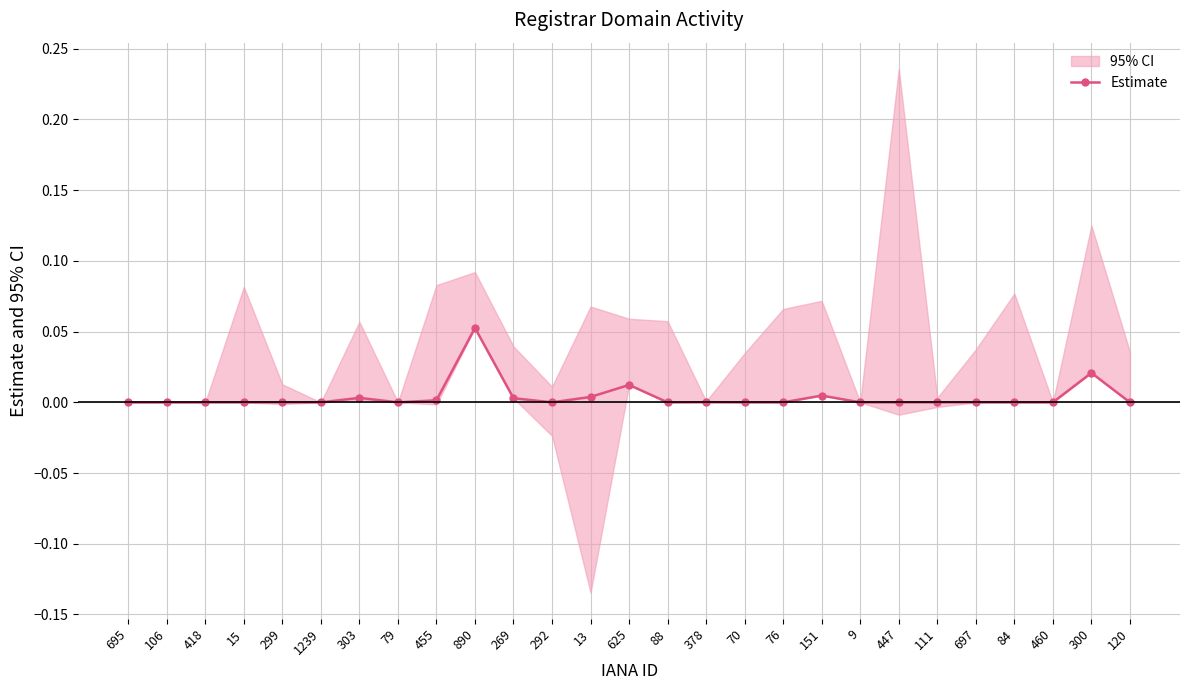

How many interior local valleys (lower than both neighbors) does the data have?

3